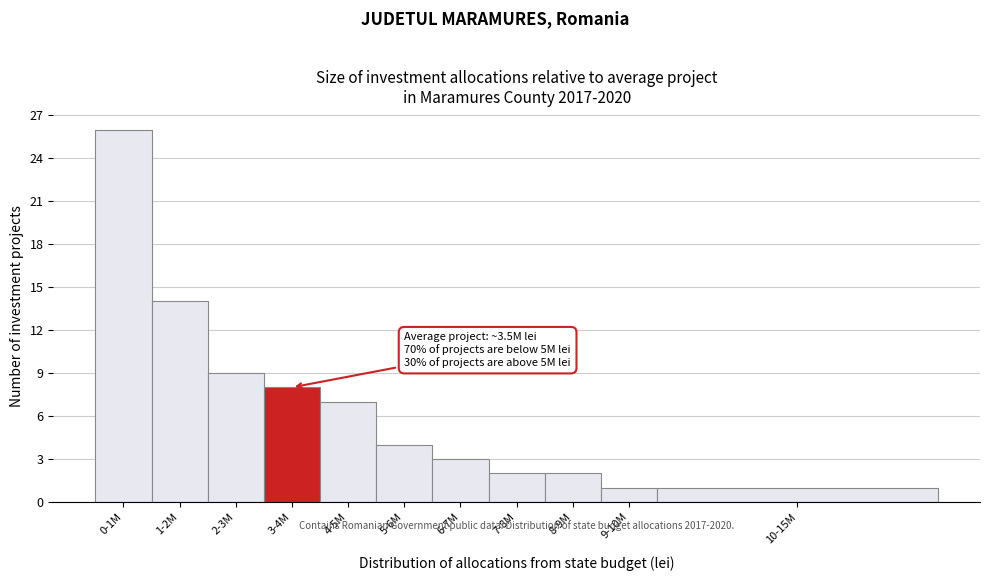

Reading left to right, extract all data points from this chart.

0-1M=26	1-2M=14	2-3M=9	3-4M=8	4-5M=7	5-6M=4	6-7M=3	7-8M=2	8-9M=2	9-10M=1	10-15M=1